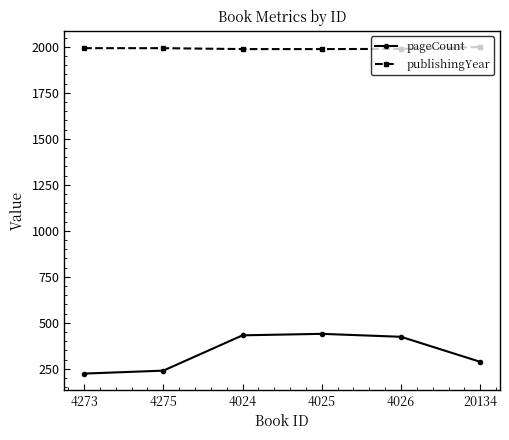

How many data points does each series have?

6